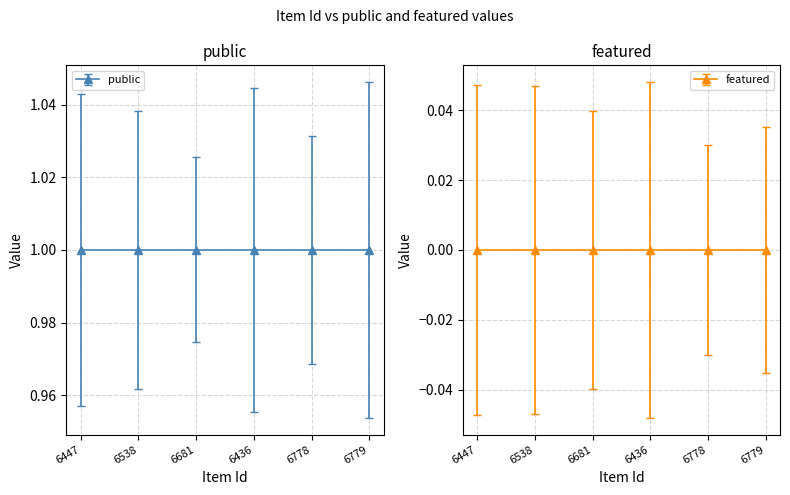

Is the value of public at 6779 greater than the value of featured at 6779?

Yes